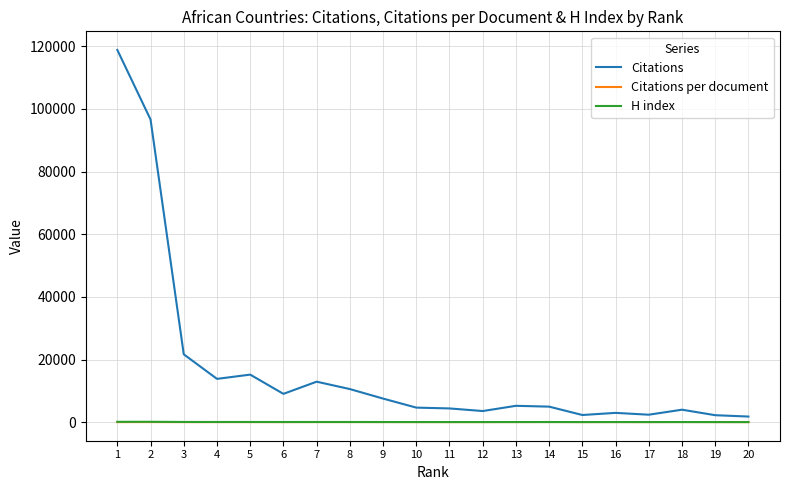

What is the sum of all Citations per document values?

412.0